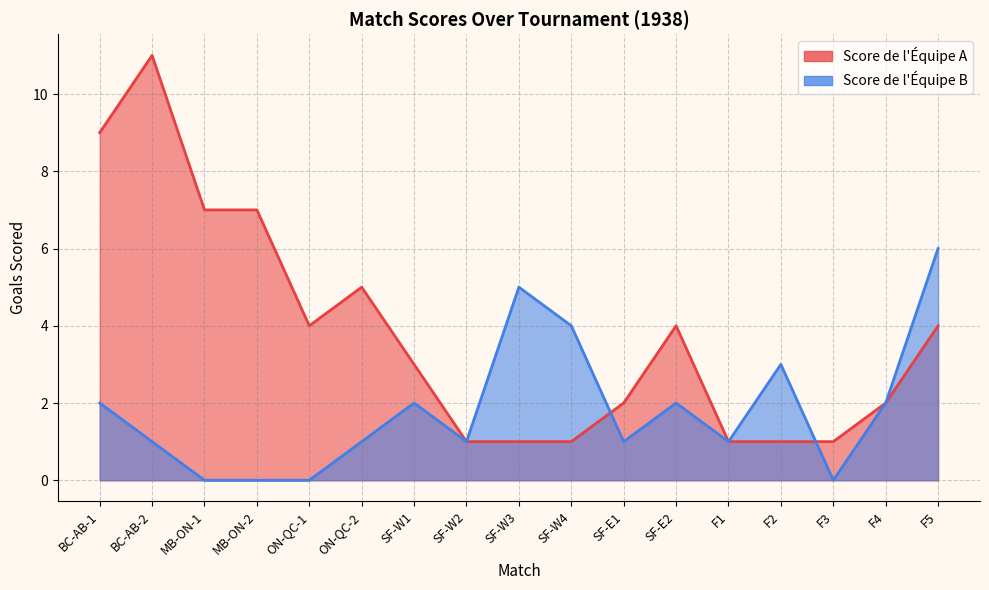

At which category does Score de l'Équipe B reach its first local valley?

SF-W2